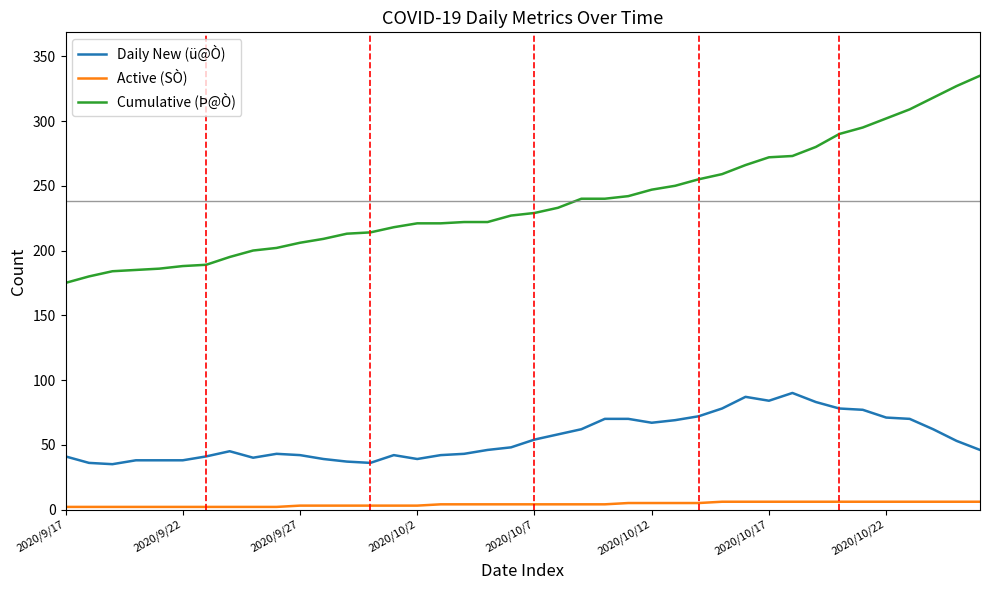

What is the lowest value of the Cumulative (Þ@Ò) series?

175